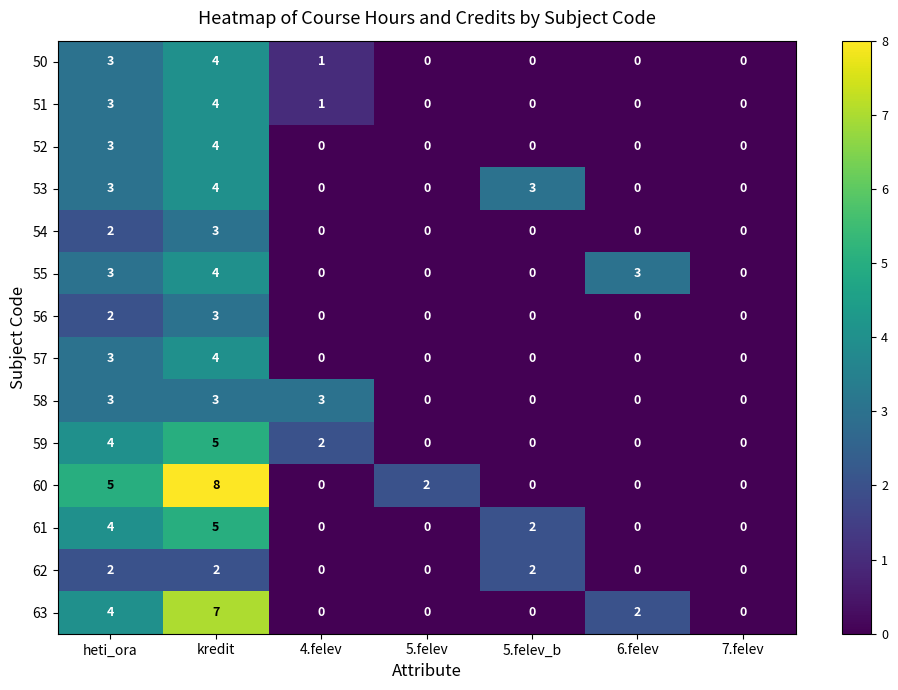

True or false: 56 has a value of 3 at heti_ora.

False